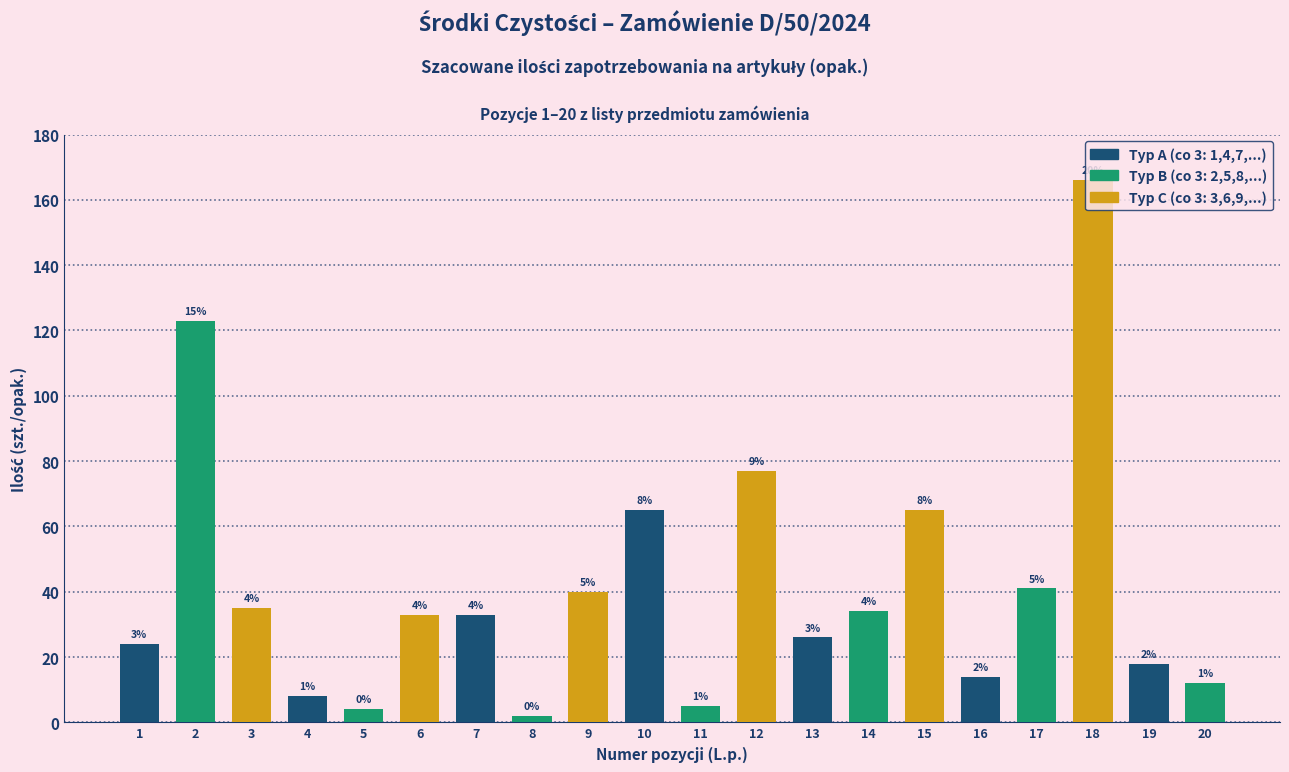

What is the value of the 13th bar from the left?

26